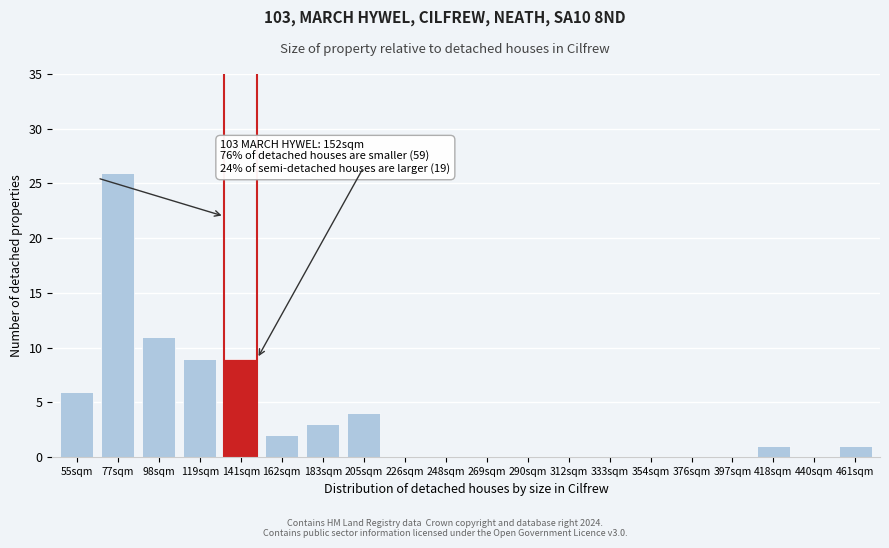

Reading left to right, list all the values displayed in this chart.

55sqm=6	77sqm=26	98sqm=11	119sqm=9	141sqm=9	162sqm=2	183sqm=3	205sqm=4	226sqm=0	248sqm=0	269sqm=0	290sqm=0	312sqm=0	333sqm=0	354sqm=0	376sqm=0	397sqm=0	418sqm=1	440sqm=0	461sqm=1